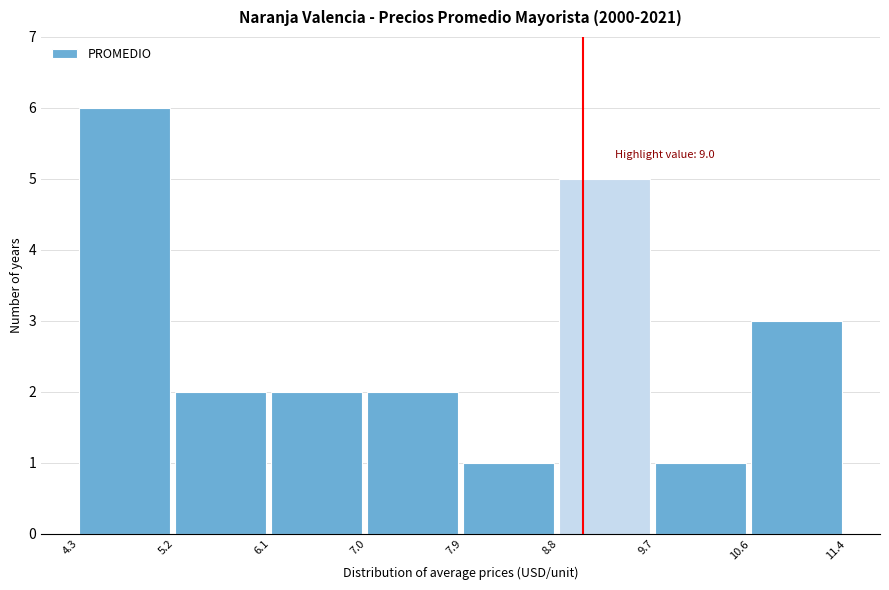

Over which range of the x-axis is the bar tallest?

4.3 to 5.2